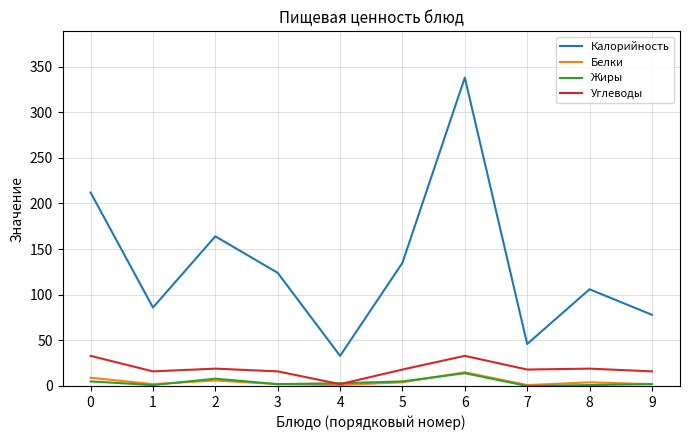

Which series has the largest range (max minus min)?

Калорийность